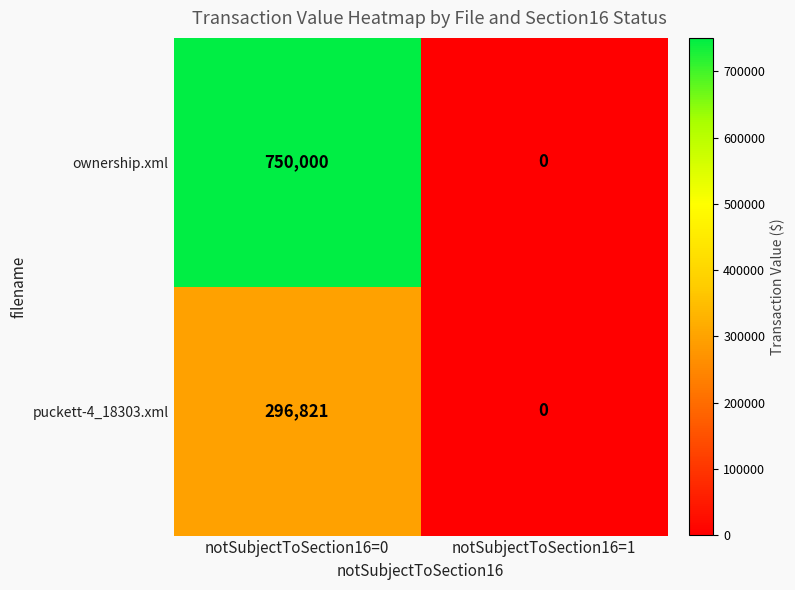

What value does the puckett-4_18303.xml series have at notSubjectToSection16=0?

296821